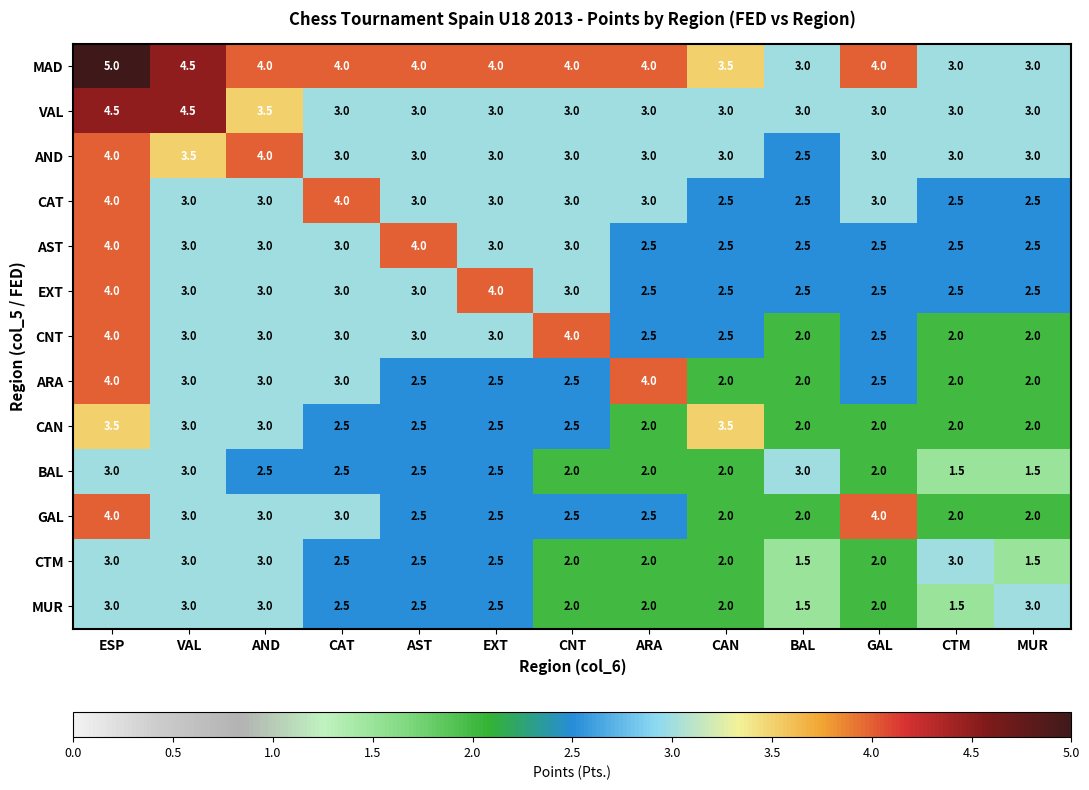

Which series has the largest total across all categories?

MAD